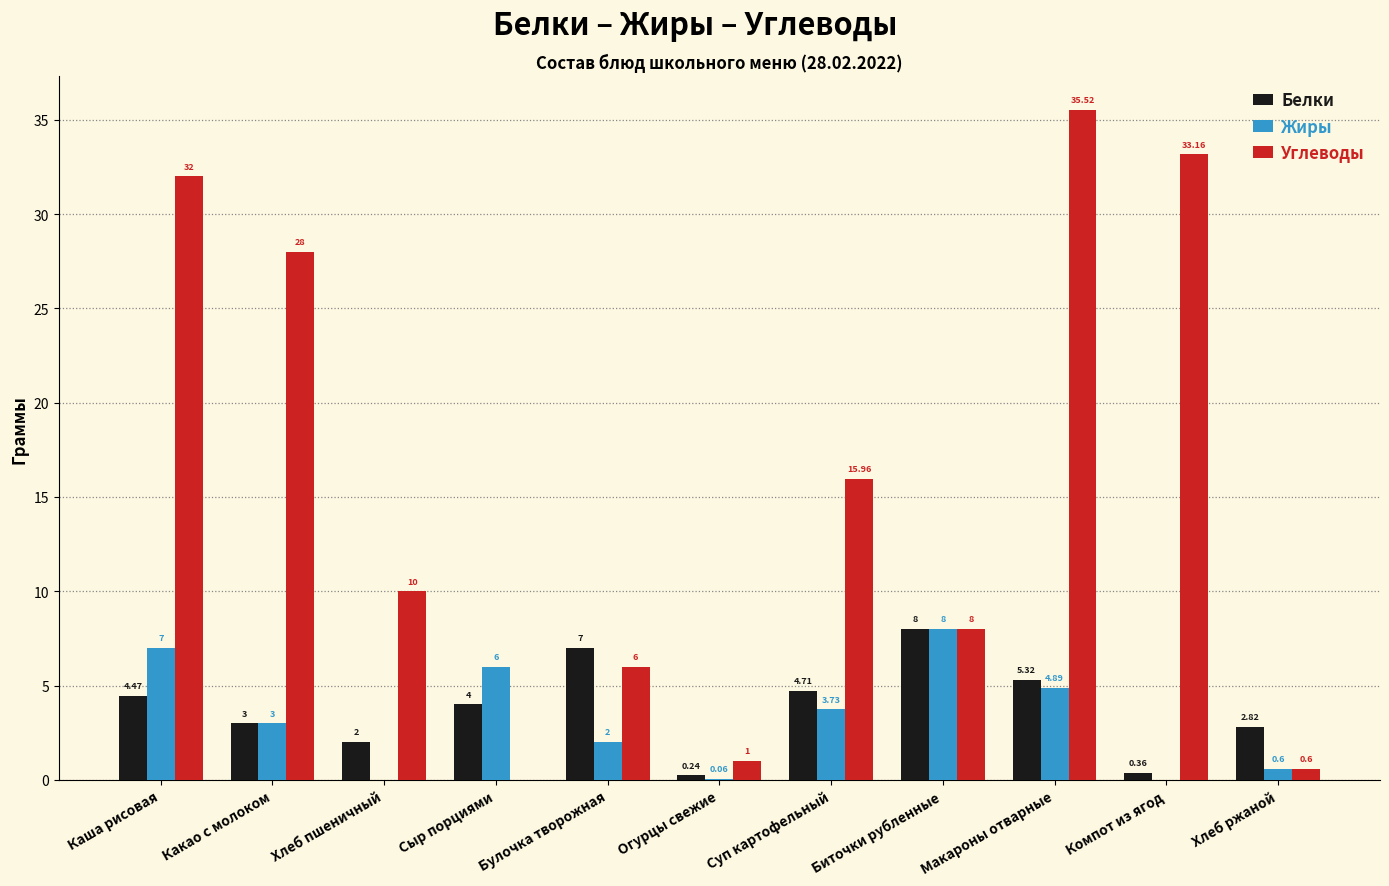

Count the number of categories in the chart.

11